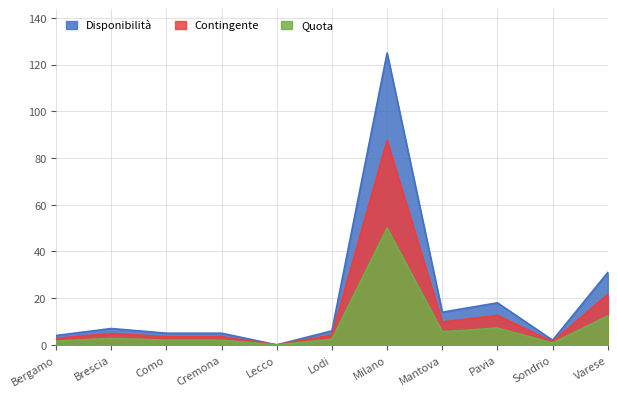

What is the average value of the Disponibilità series?

19.7